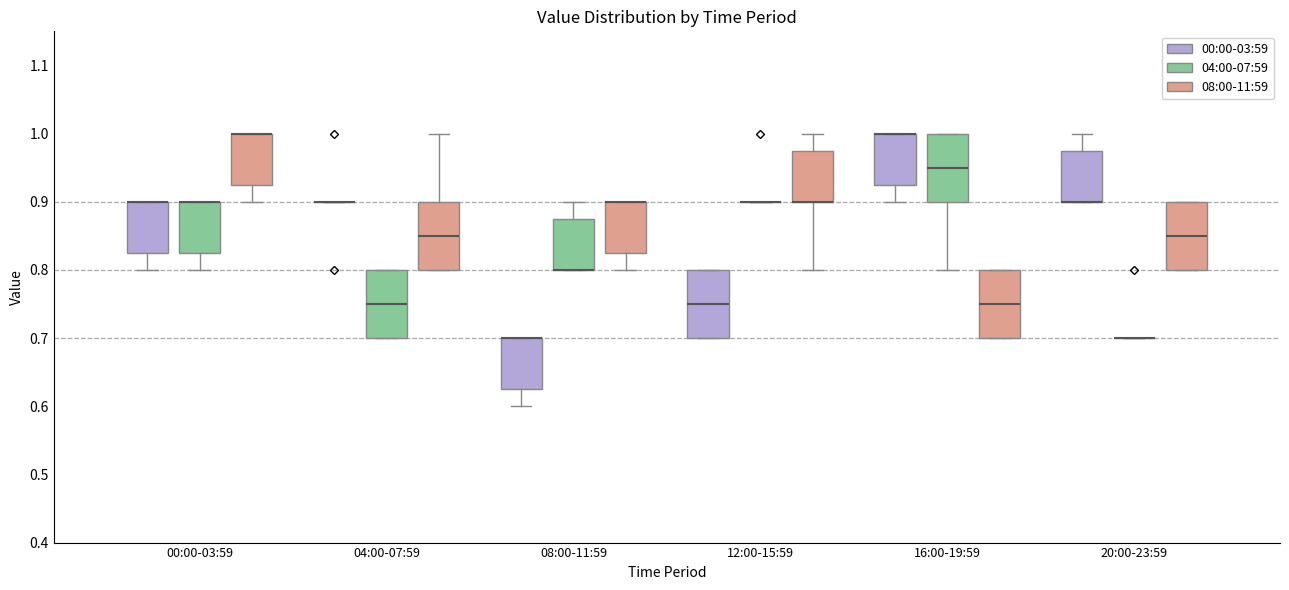

Where is the upper edge of the box for 16:00-19:59 (00:00-03:59) on the y-axis? The values are not printed on the chart, so give them approximately, as read against the axis.

1.00